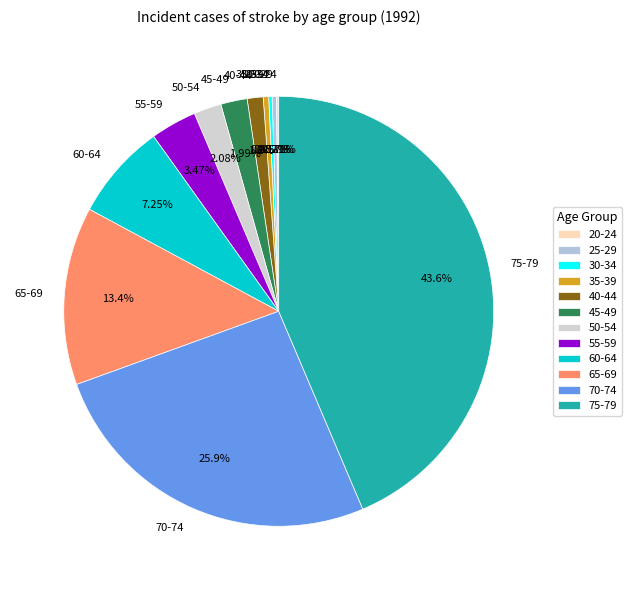

Which has a higher value, 70-74 or 60-64?

70-74